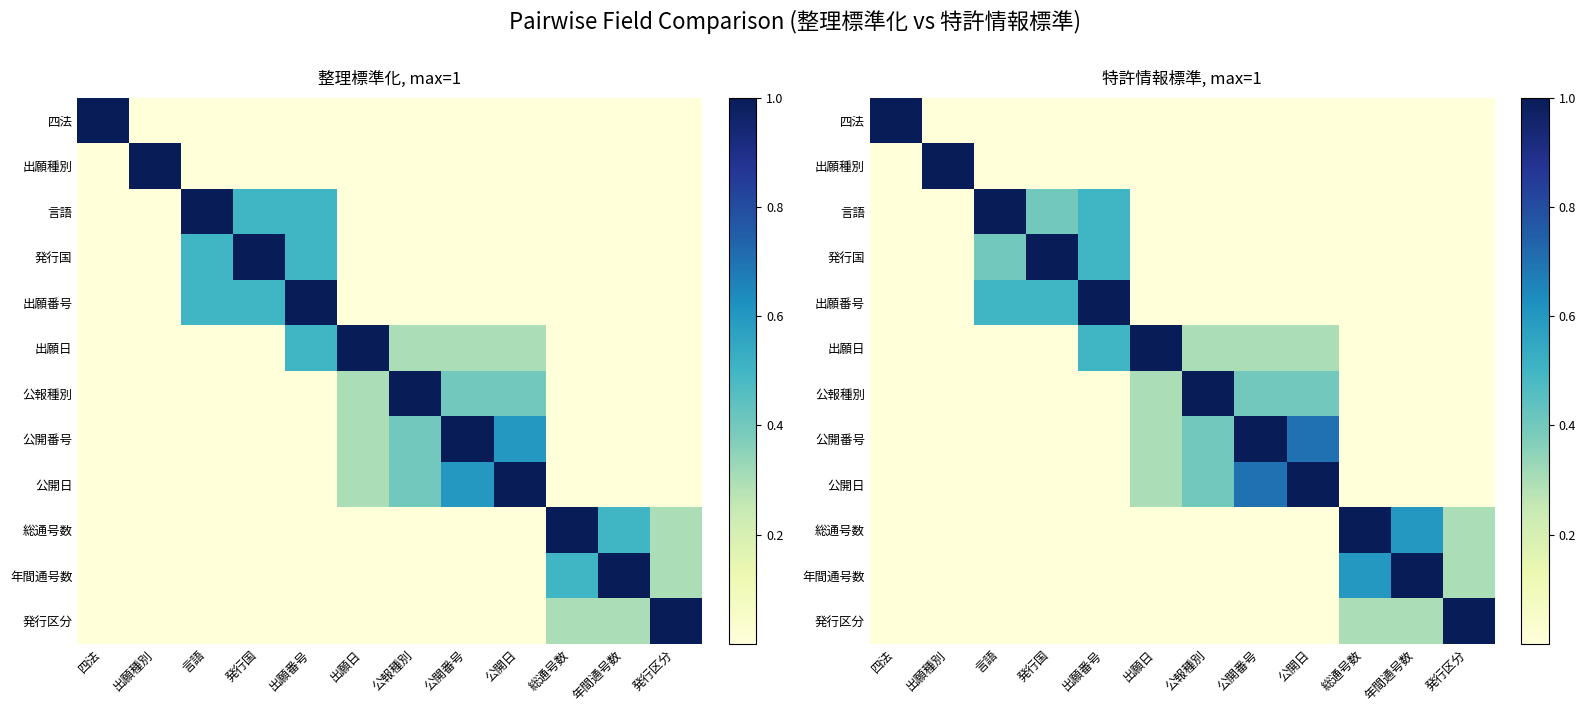

What is the total value across all series at 公開番号?

2.4